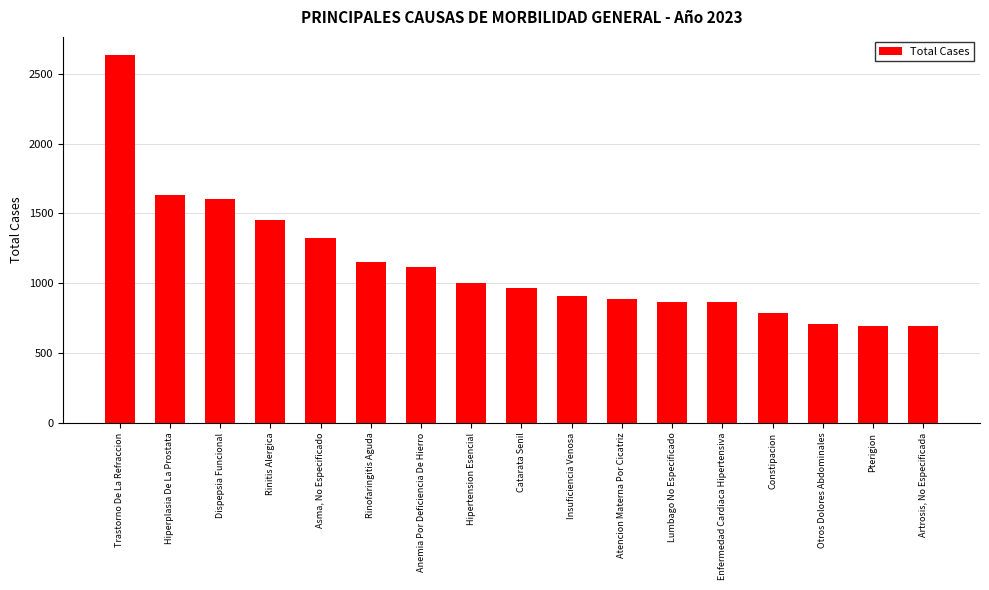

Where is the data nearest to the value 1661?

Hiperplasia De La Prostata